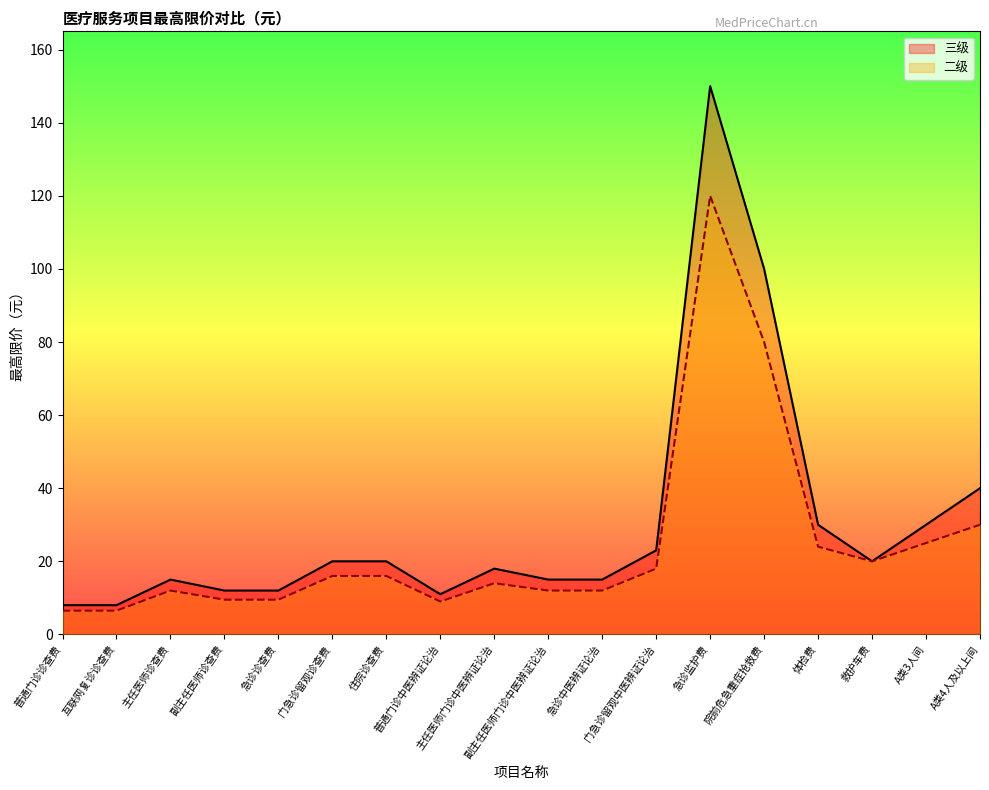

Which series has the largest range (max minus min)?

三级